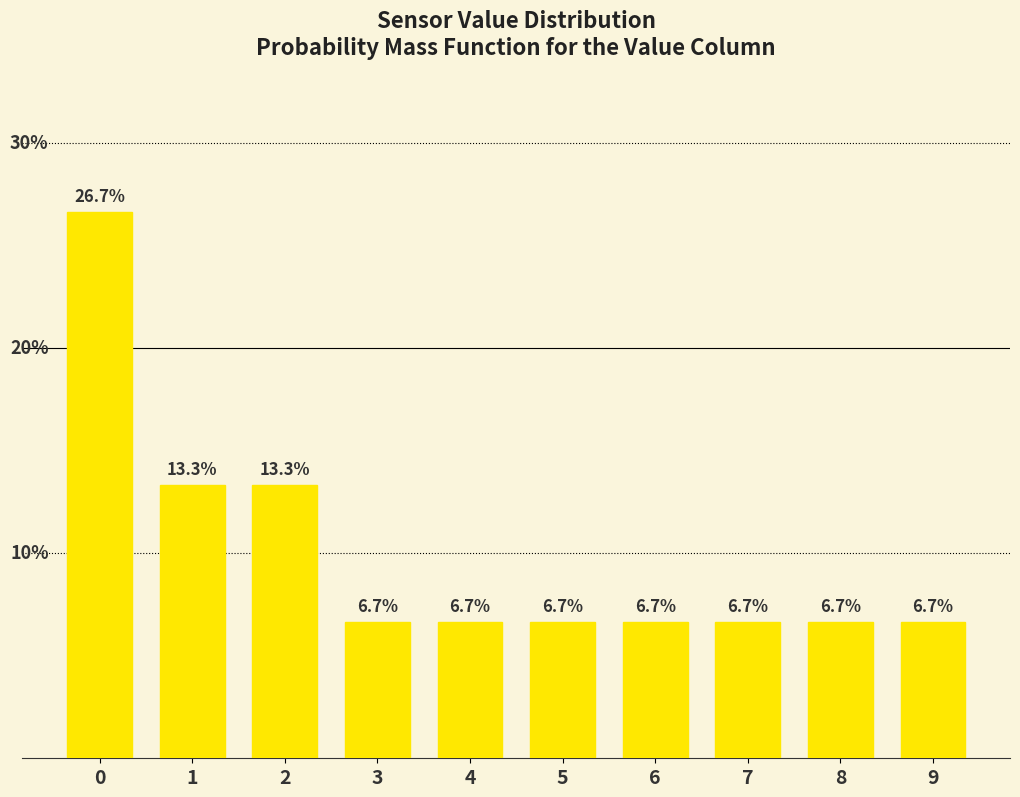

Reading right to left, extract all data points from this chart.

9=6.7	8=6.7	7=6.7	6=6.7	5=6.7	4=6.7	3=6.7	2=13.3	1=13.3	0=26.7